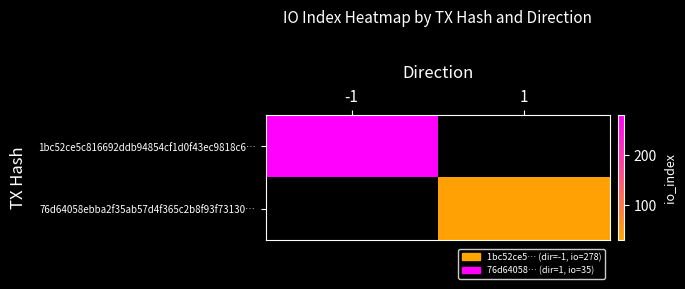

Is the value of 76d64058ebba2f35ab57d4f365c2b8f93f73130… at -1 greater than the value of 1bc52ce5c816692ddb94854cf1d0f43ec9818c6… at -1?

No